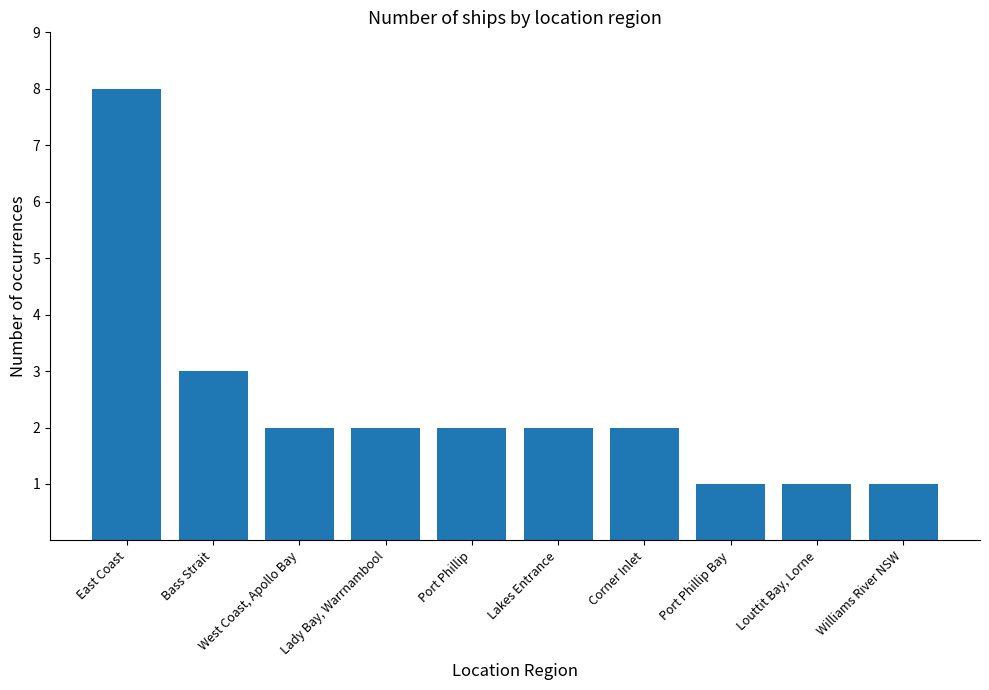

How many bars are there in total?

10